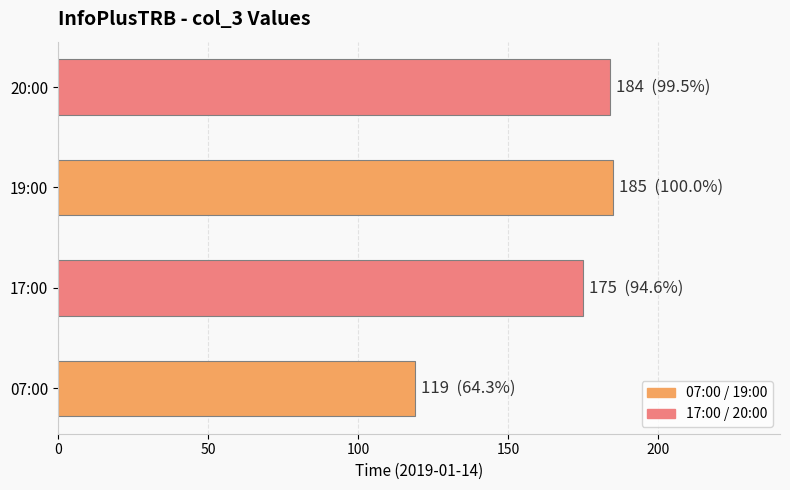

What is the minimum value shown in the chart?

119